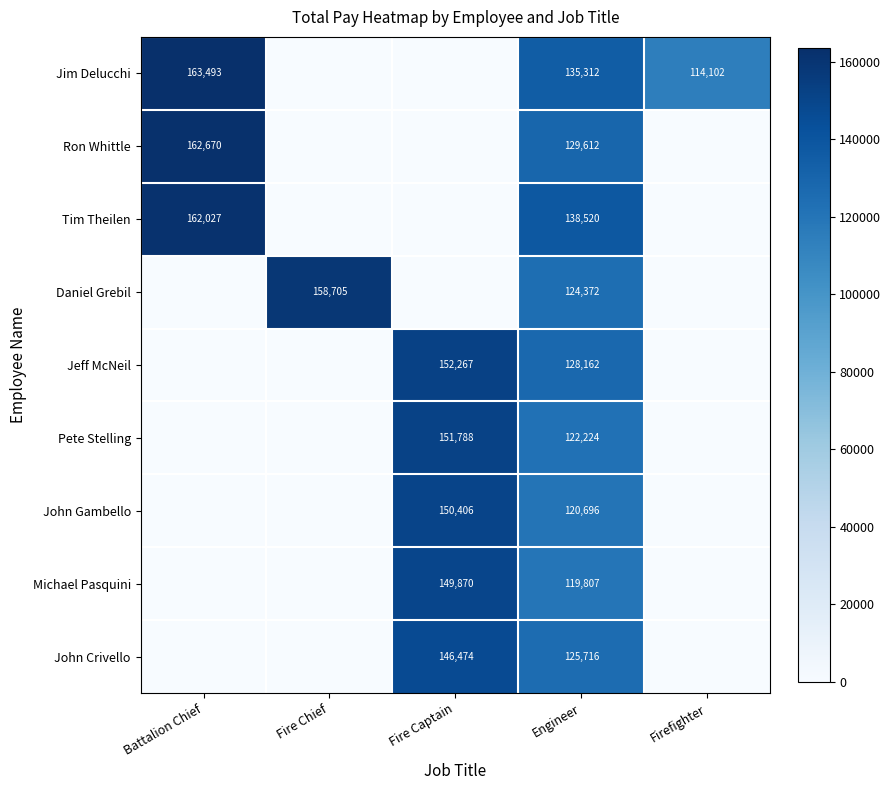

Is it true that Jeff McNeil equals 244608 at Fire Captain?

False